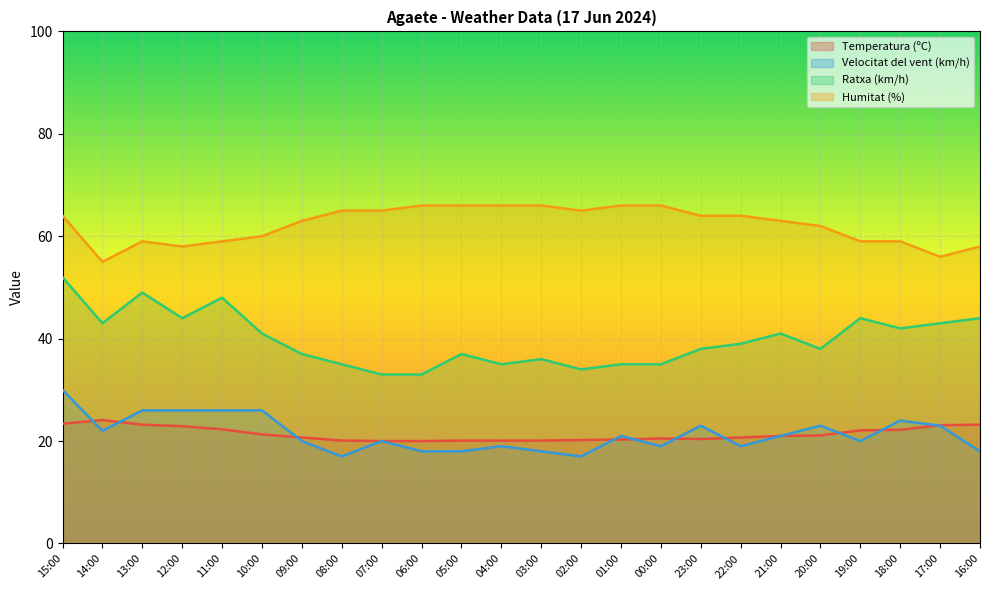

True or false: Ratxa (km/h) and Temperatura (ºC) intersect in this chart.

False